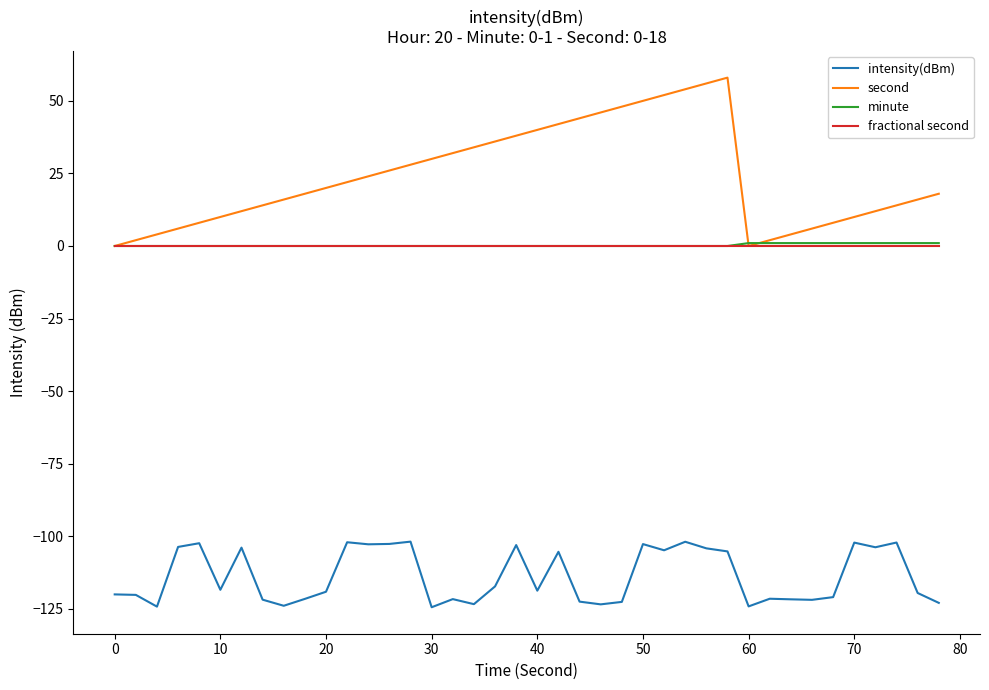

Which series has the largest total across all categories?

second